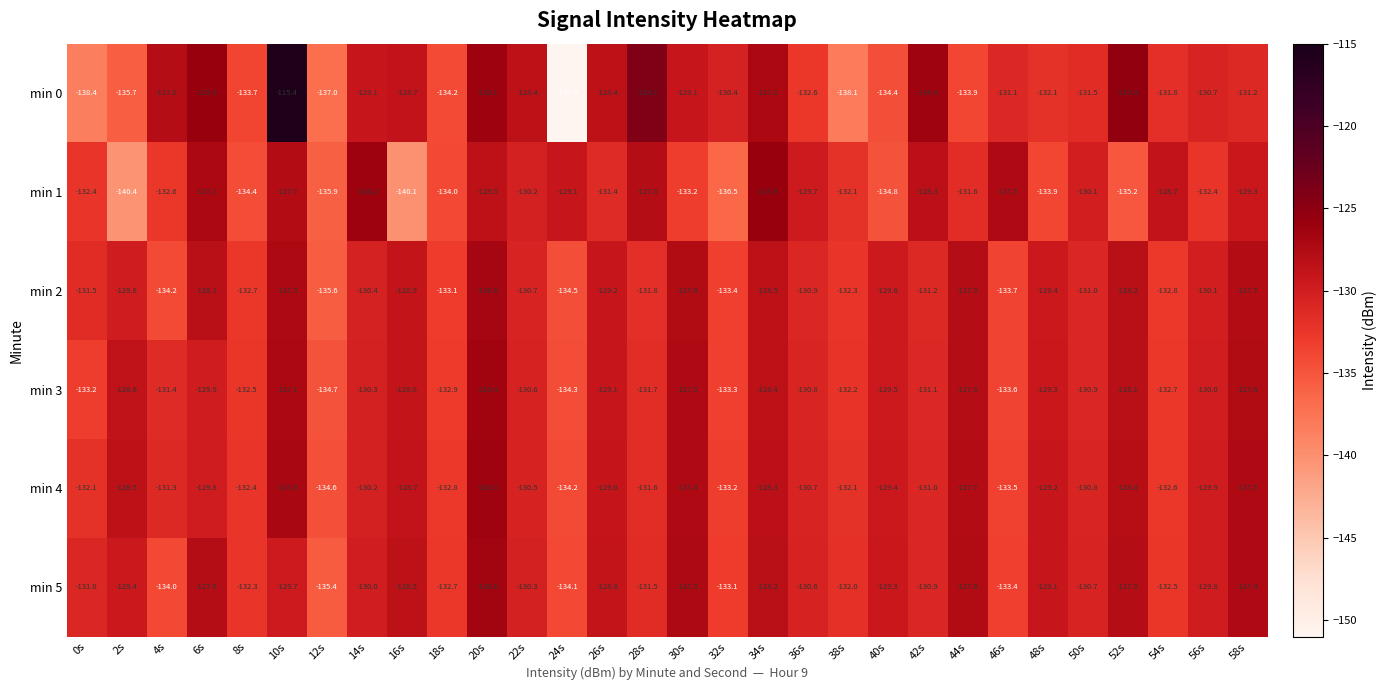

At which label does min 5 reach its peak?

20s